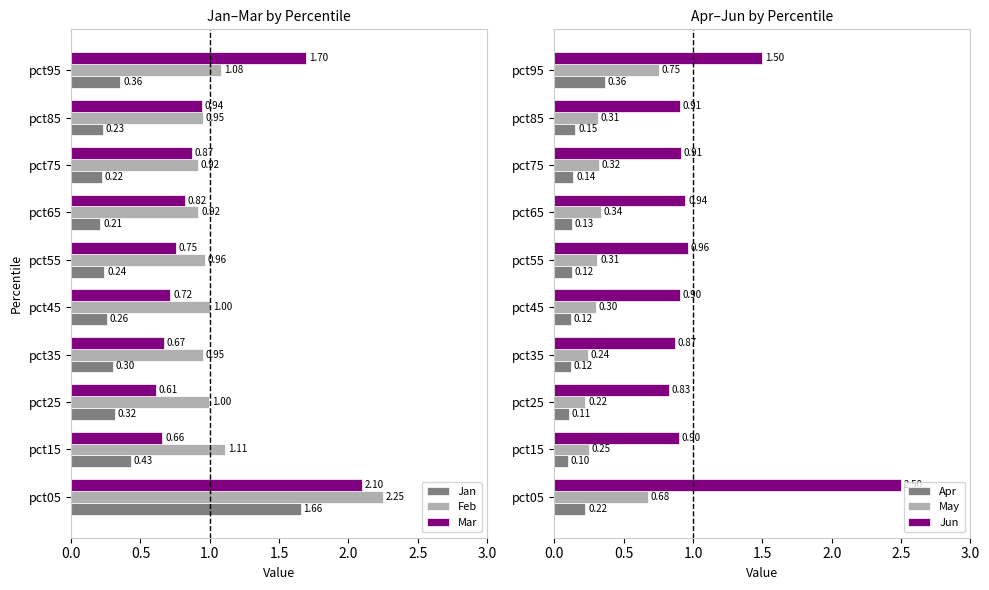

Rank the series at 0.5 from highest to lowest value.

Feb, Jun, Mar, Jan, May, Apr